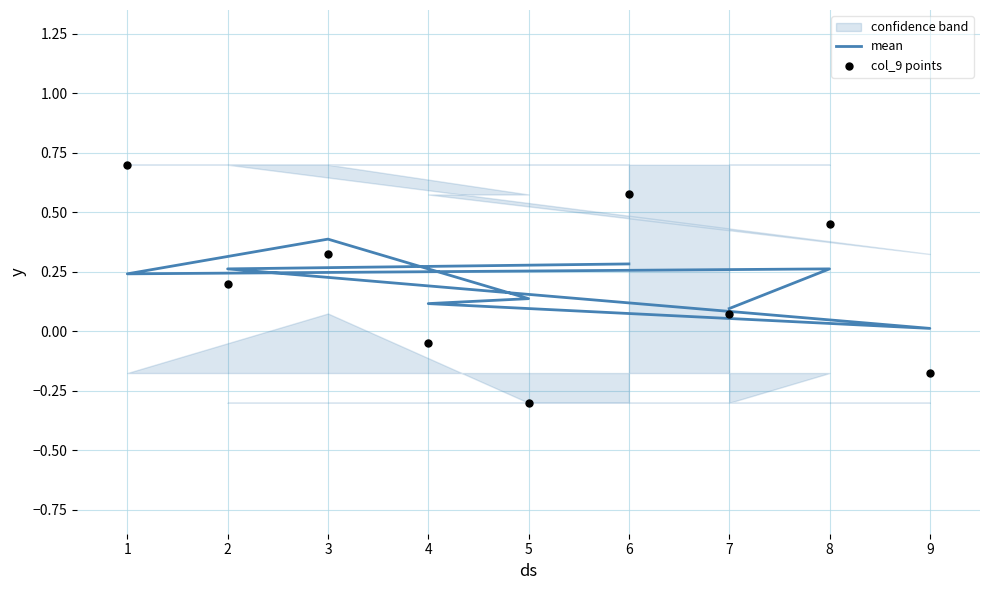

Which series reaches the minimum Y coordinate?

col_9 points